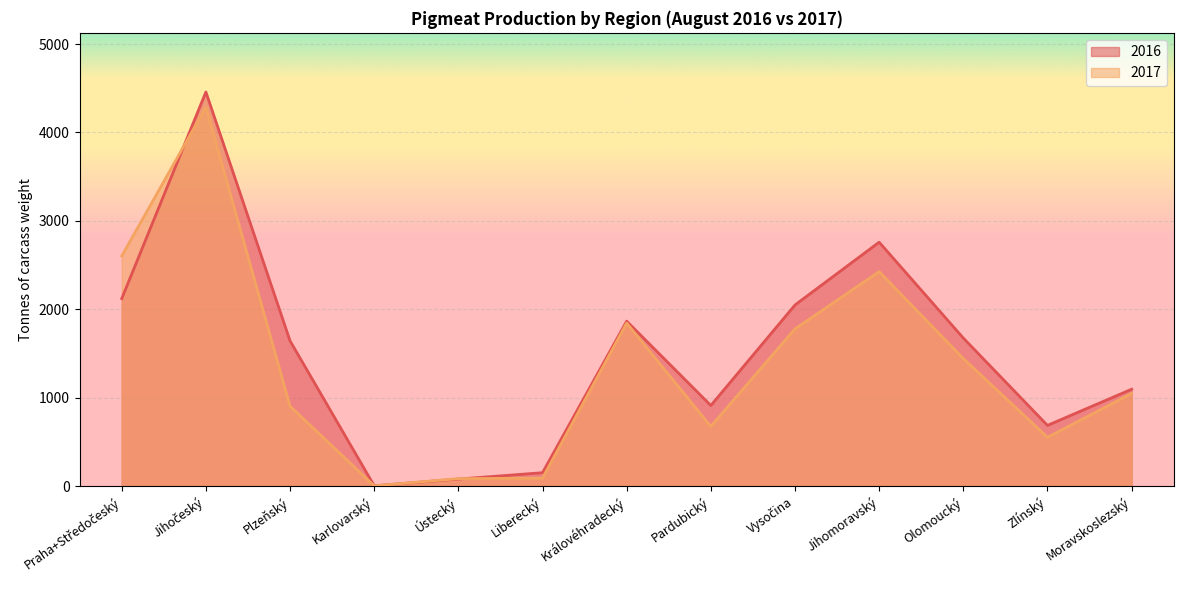

Does the chart display data point markers on the line(s)?

No